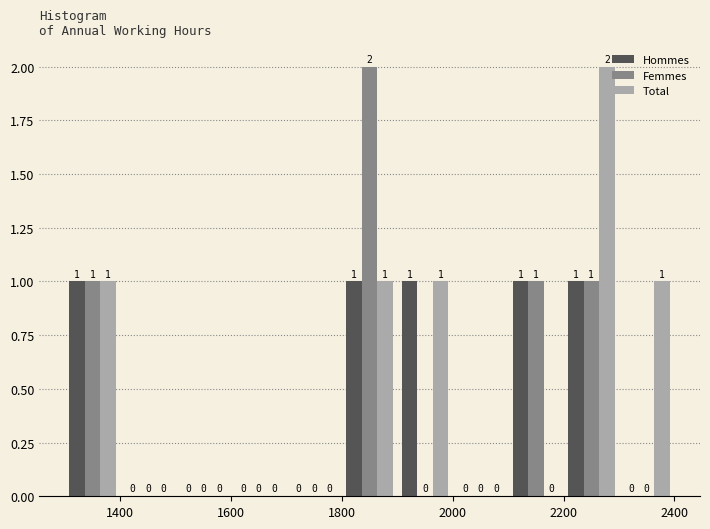

What is the height of the Femmes bar covering 2100 to 2200 on the x-axis?

1